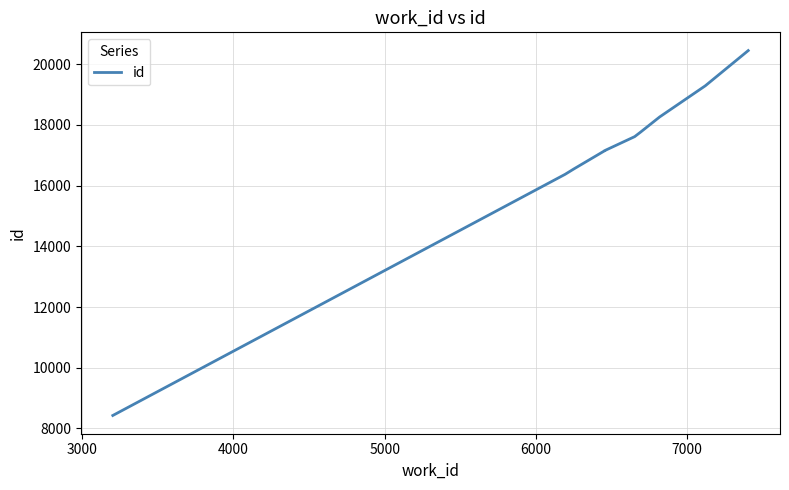

Count the number of values greater than 17616.

4